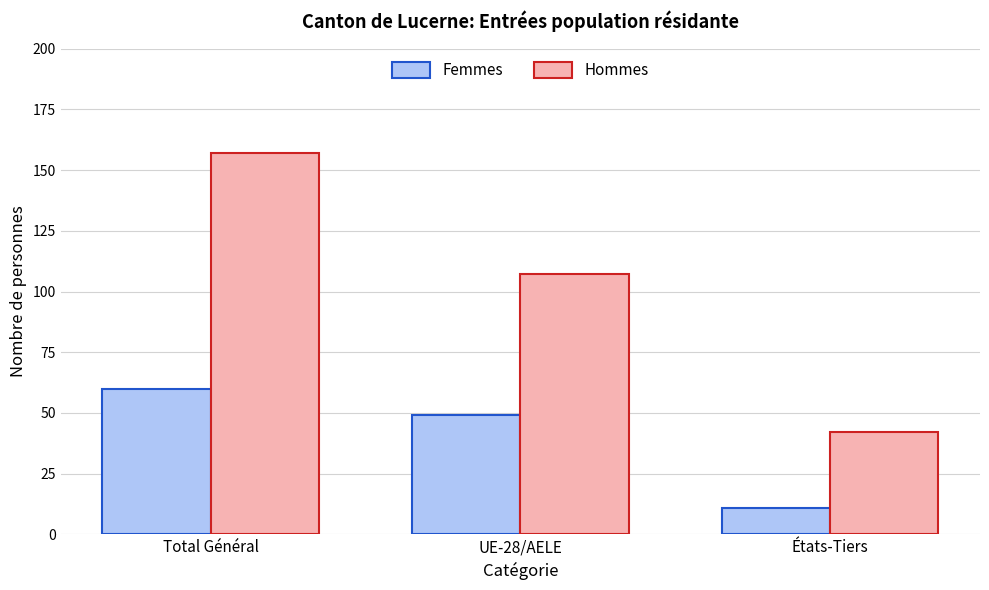

What are all the series names shown in the legend?

Femmes, Hommes